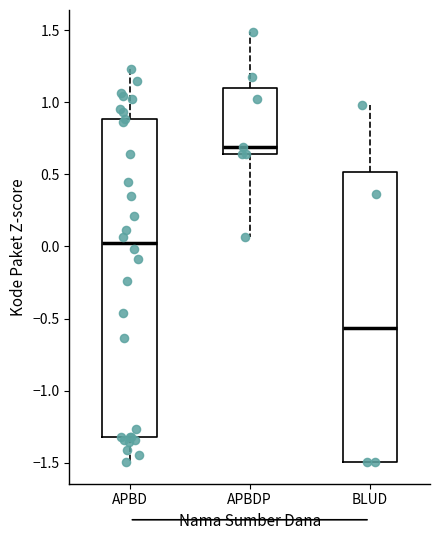

Which box's median line is the highest?

APBDP